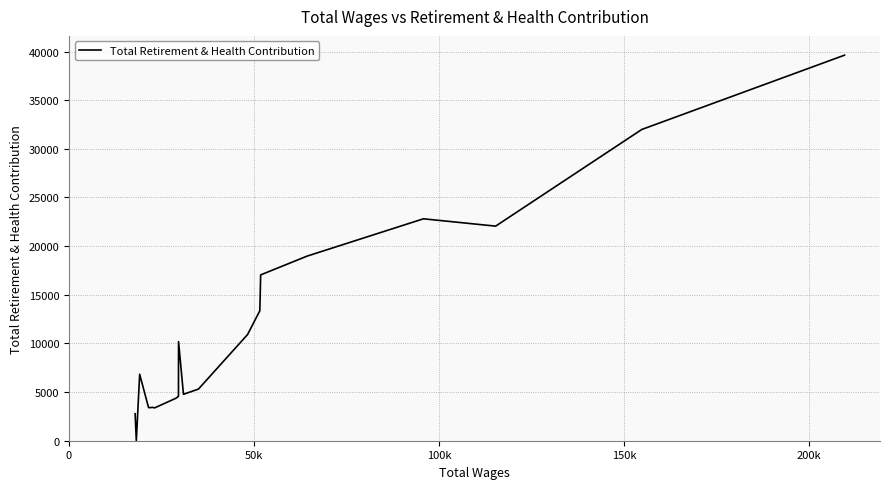

What is the greatest value displayed?

39628